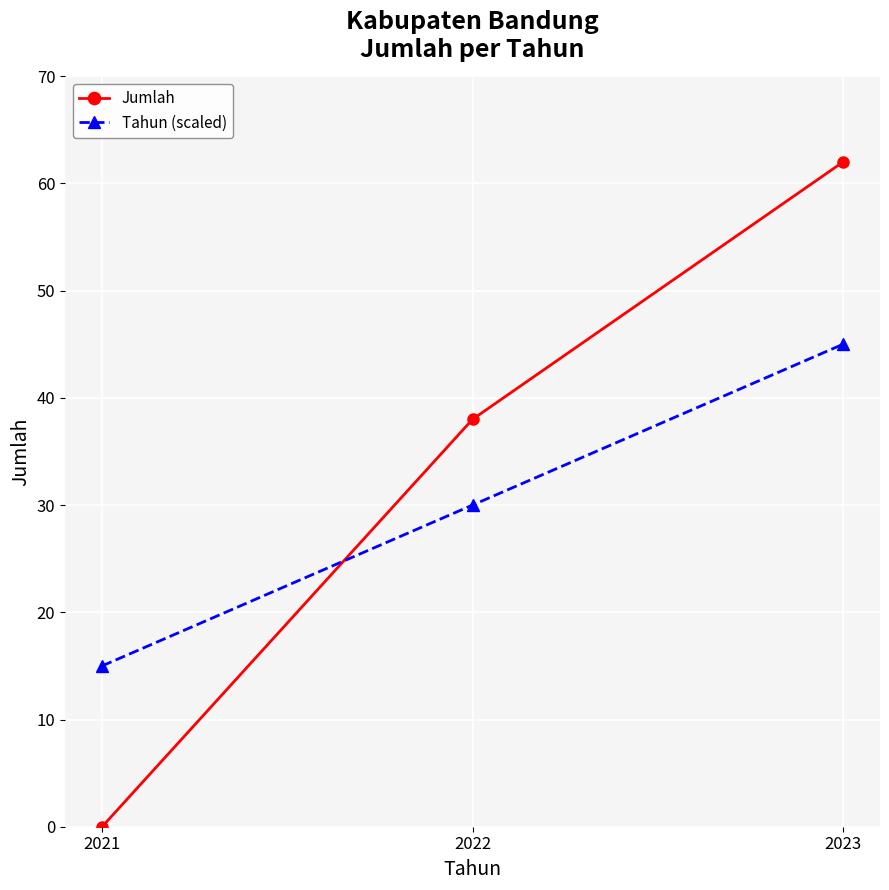

What is the difference between the Tahun (scaled) values at 2023 and 2022?

15